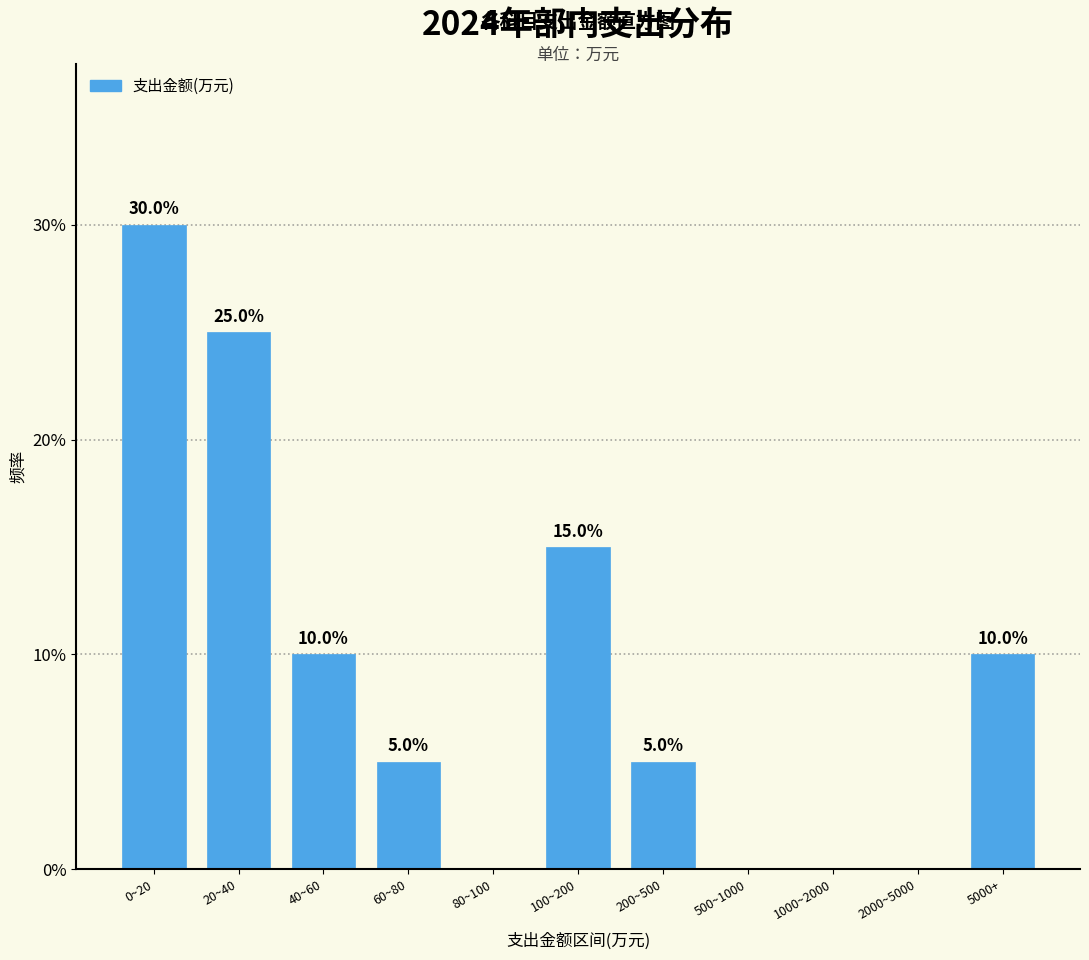

Reading left to right, what are all the values shown in this chart?

0~20=30	20~40=25	40~60=10	60~80=5	80~100=0	100~200=15	200~500=5	500~1000=0	1000~2000=0	2000~5000=0	5000+=10